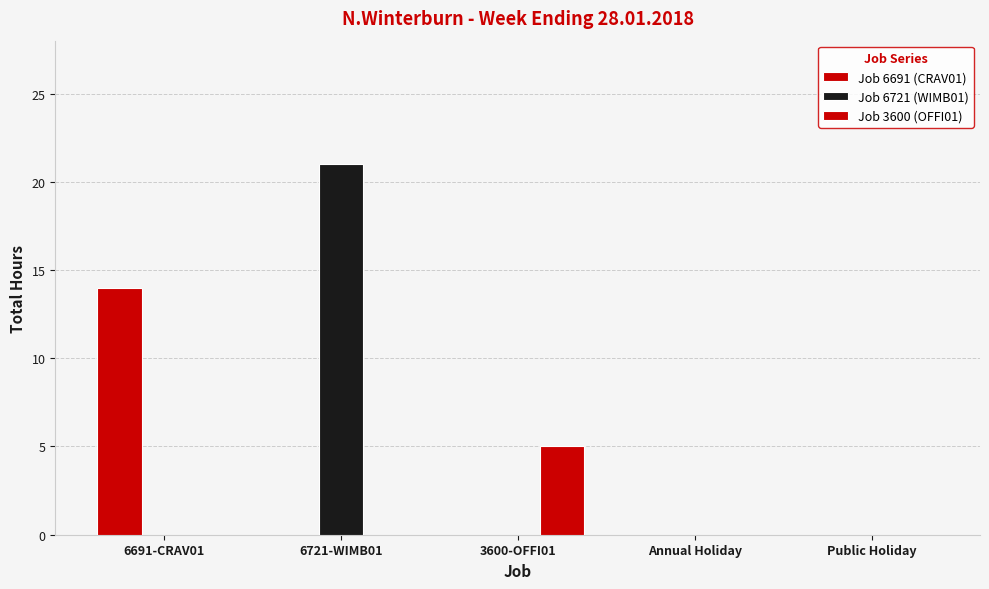

Count the number of categories in the chart.

5